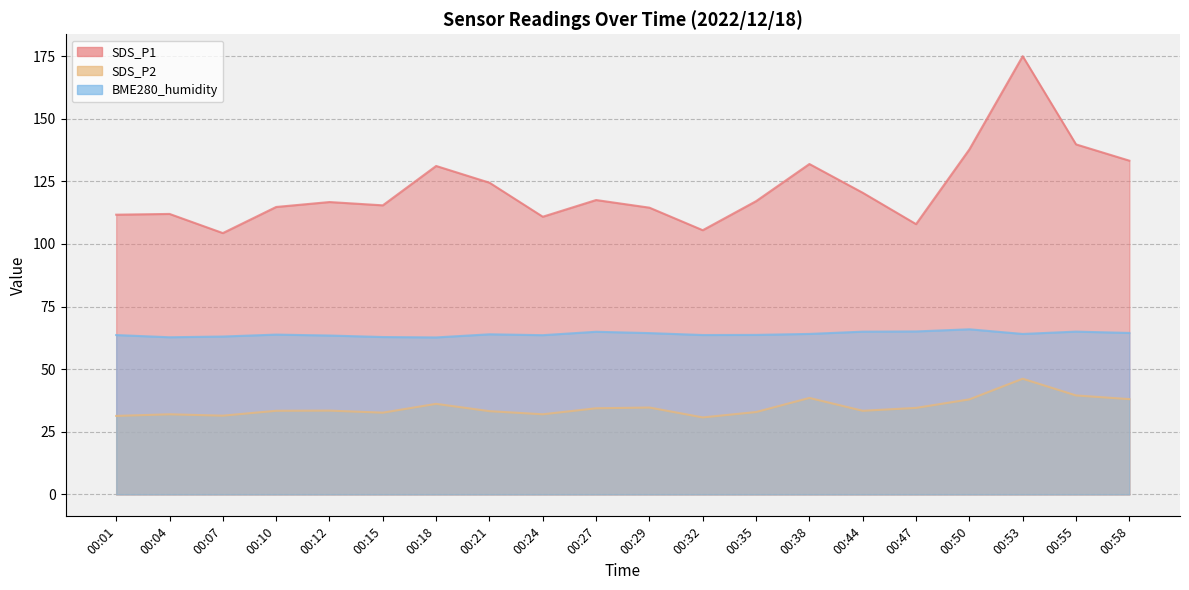

Which series has the largest total across all categories?

SDS_P1